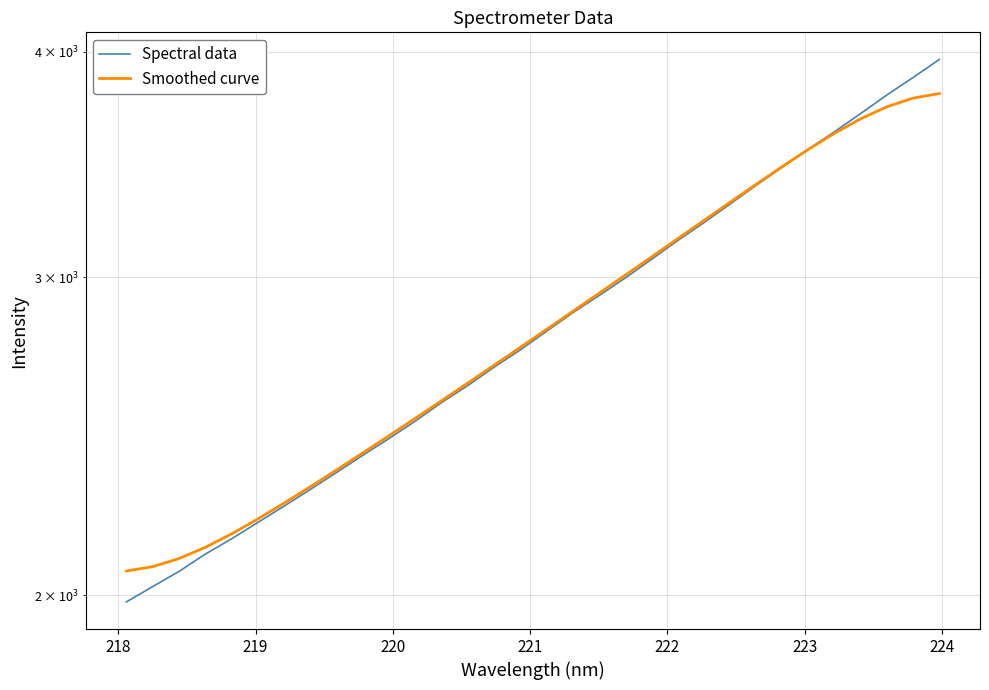

How many data points in Smoothed curve are less than 2805?

16